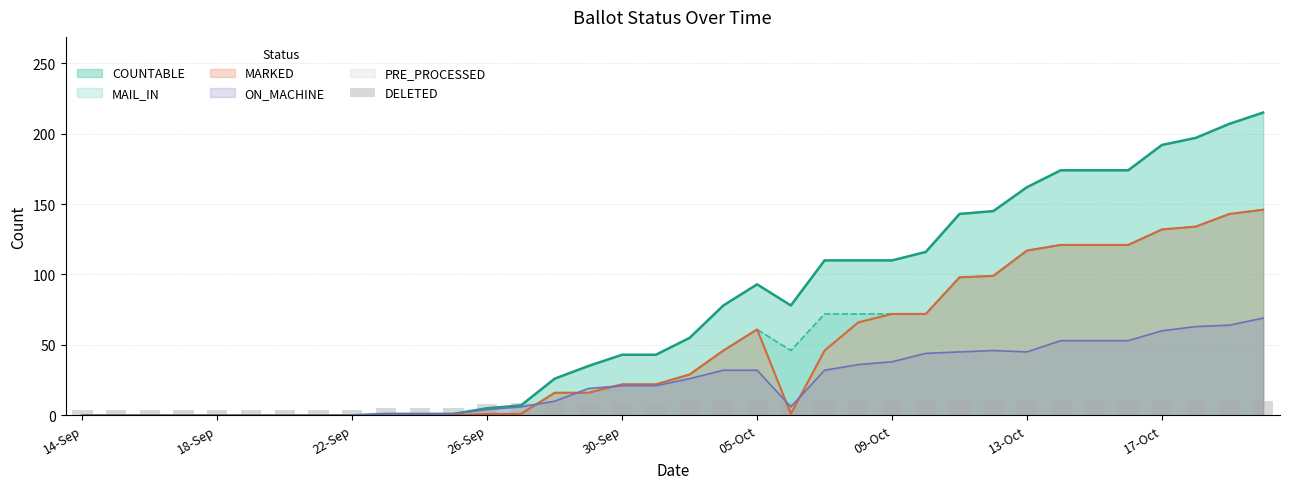

The ON_MACHINE series shows 45 at 13-Oct. True or false?

True